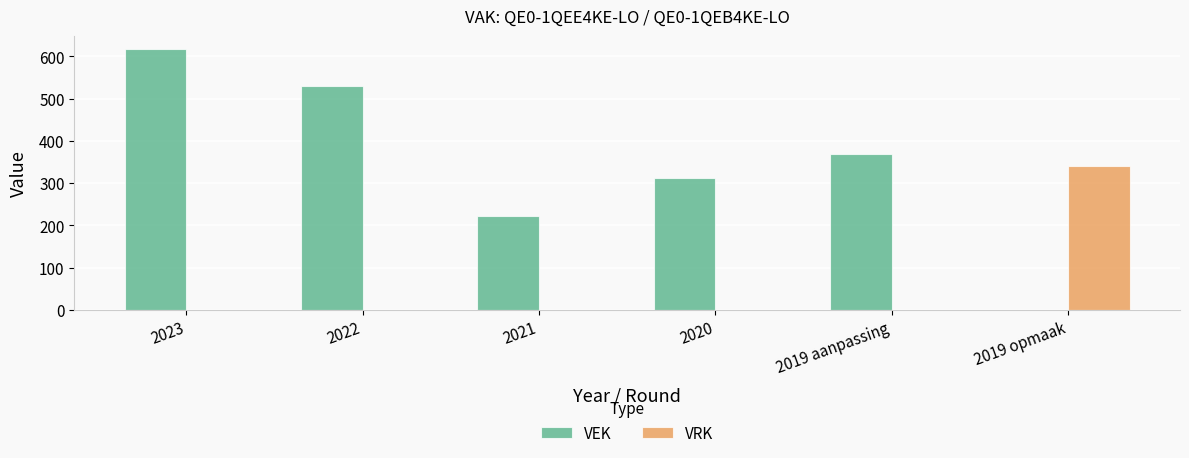

Reading left to right, what are all the values shown in this chart?

VEK: 2023=617	2022=530	2021=221	2020=313	2019 aanpassing=368	2019 opmaak=0
VRK: 2023=0	2022=0	2021=0	2020=0	2019 aanpassing=0	2019 opmaak=340